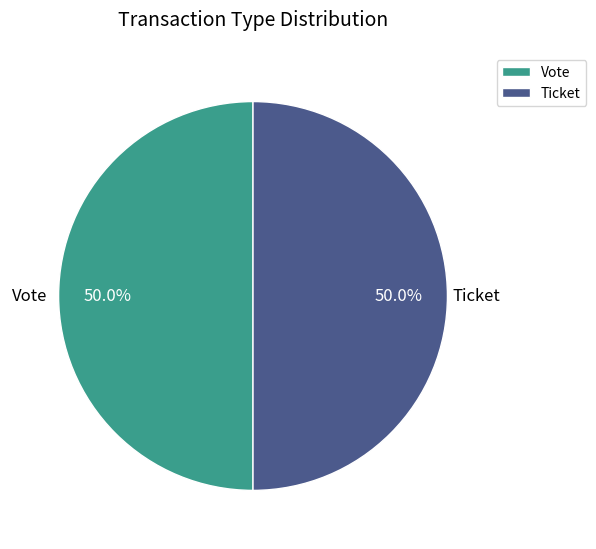

To the nearest percent, what is the difference between the largest and smallest slice percentages?

0%